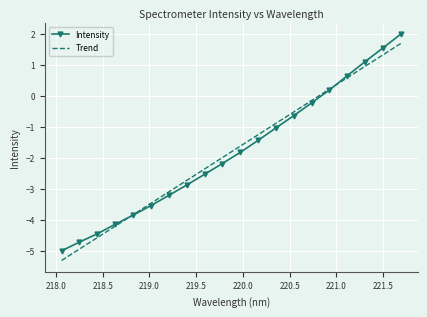

What is the minimum value shown in the chart?

-5.3